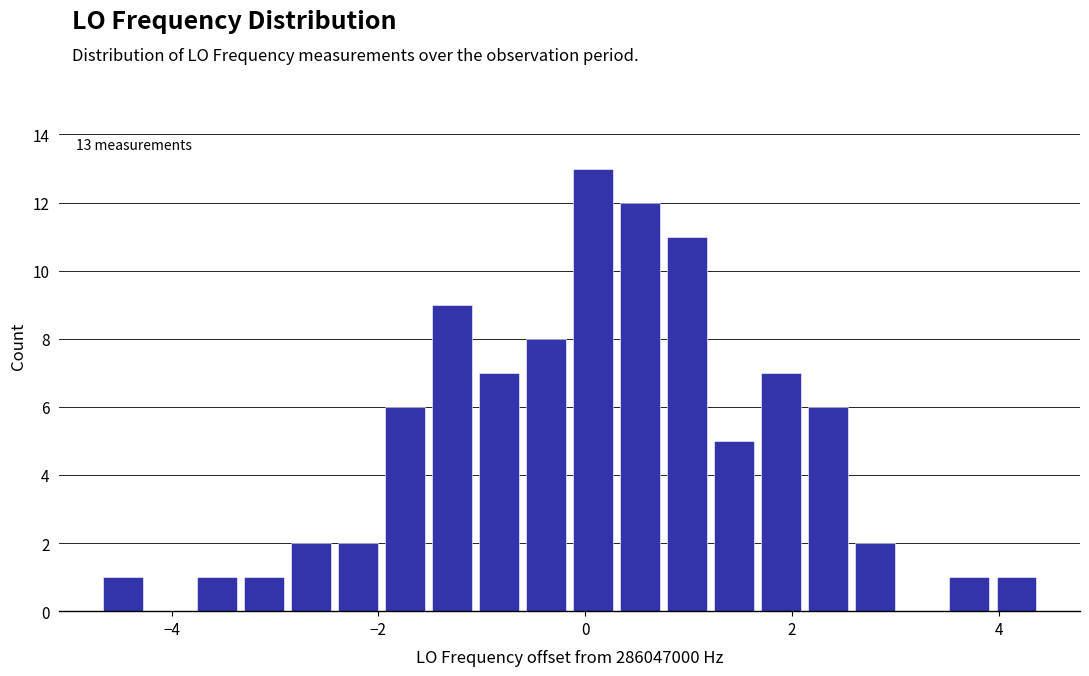

Read against the x-axis, roughly where is the centre of the tallest bar?

0.0